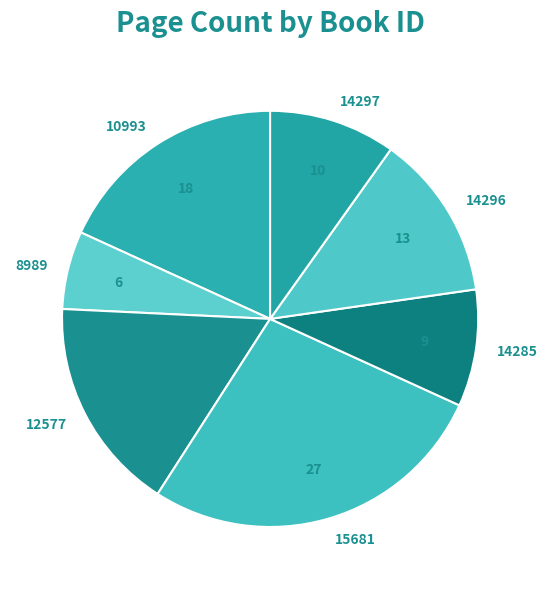

Rank the categories by value from lowest to highest.

8989, 14285, 14297, 14296, 12577, 10993, 15681